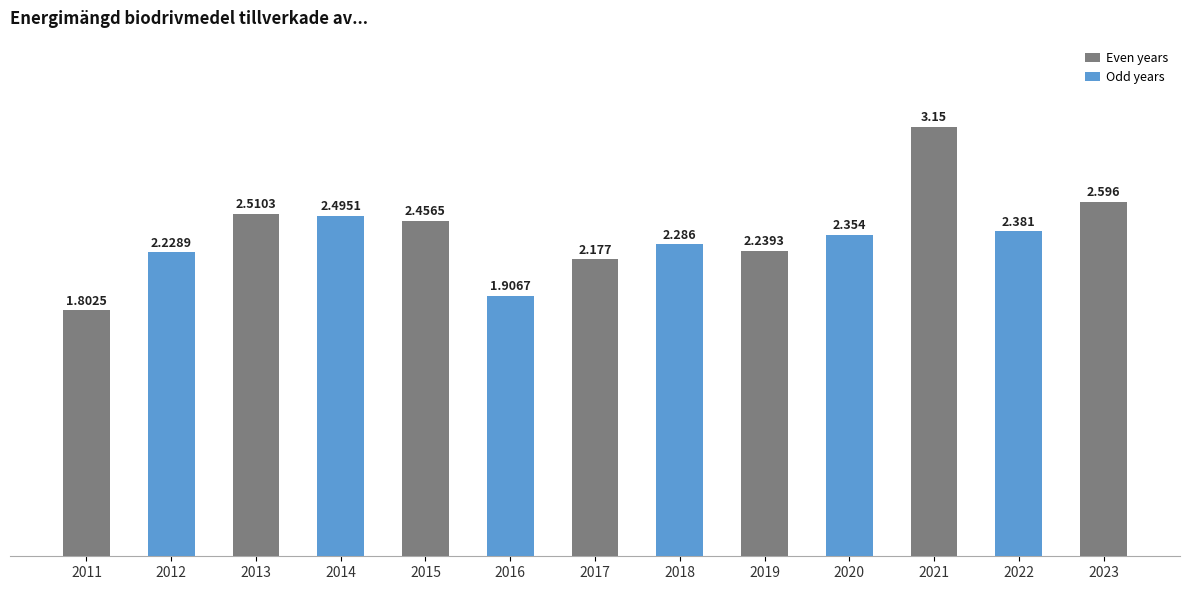

Between 2019 and 2011, which is larger?

2019